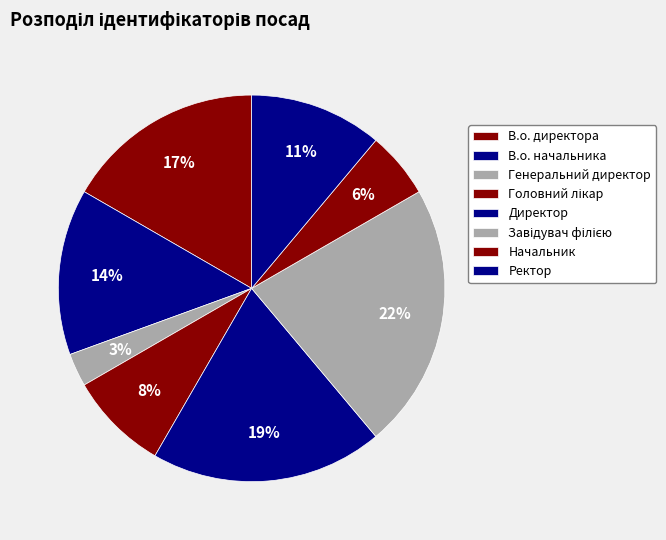

Count the number of slices in the pie.

8